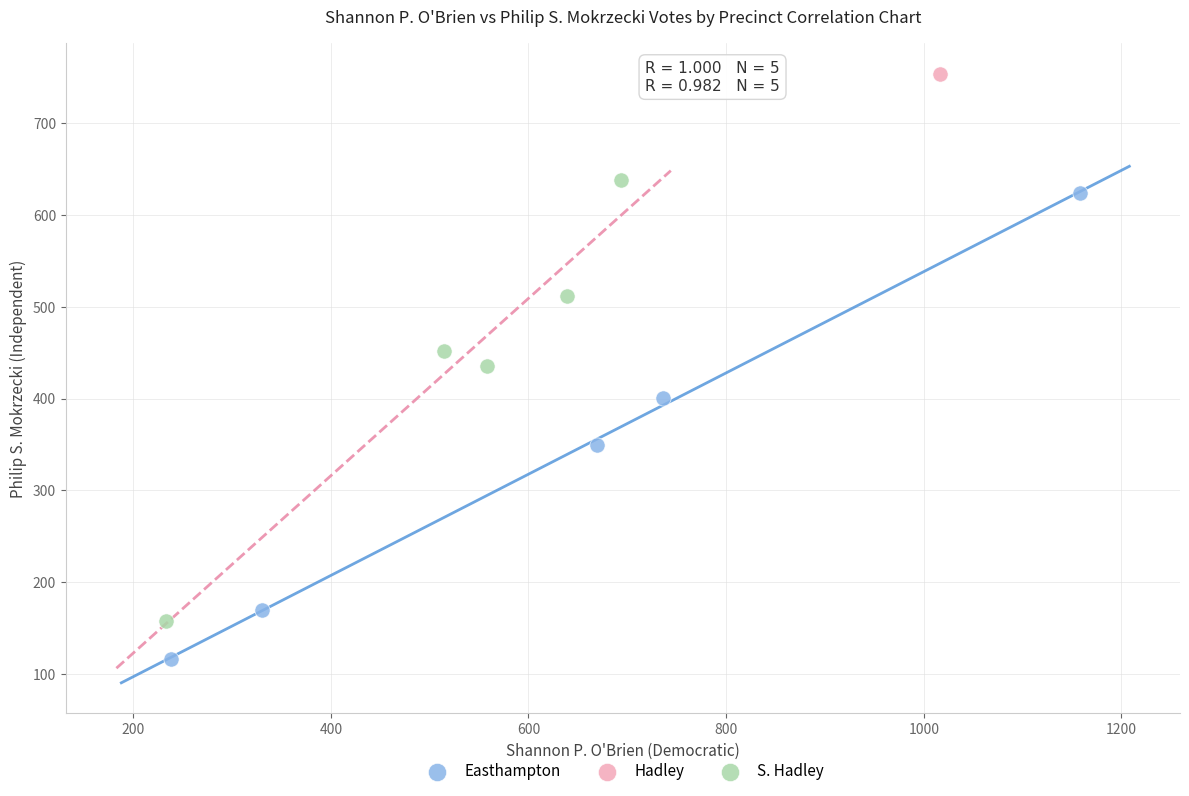

Which series contains the lowest Y value?

Easthampton